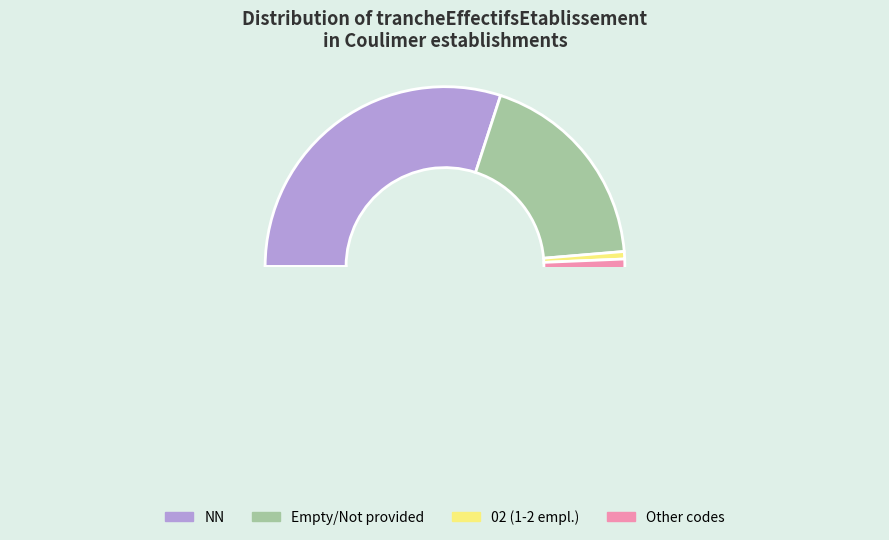

Does 03 account for over 50% of the chart?

No